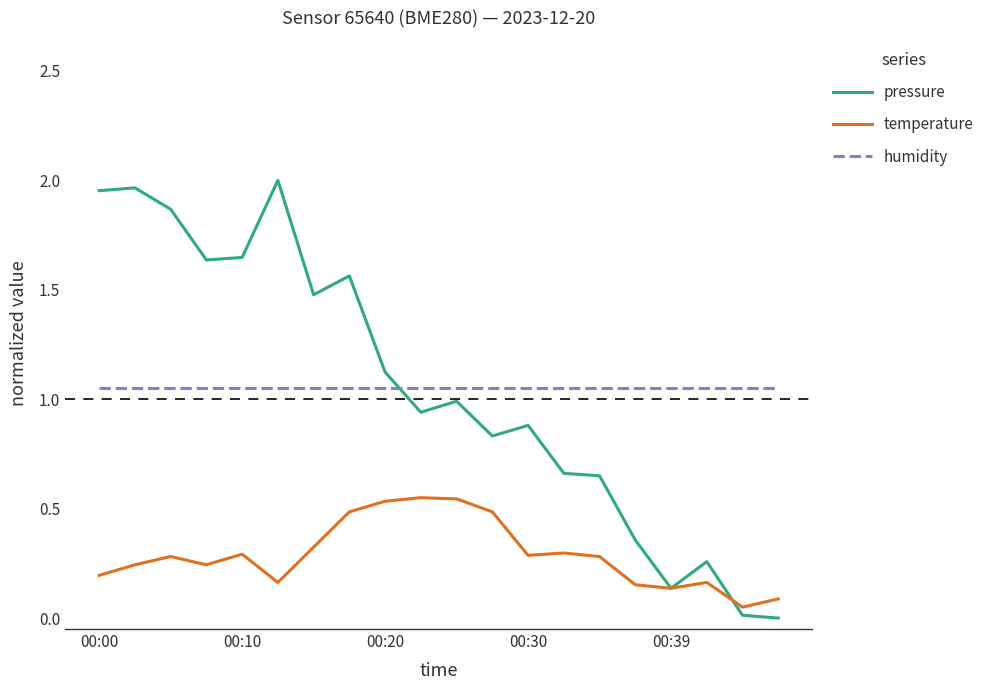

How many intersections are there between pressure and humidity?

1